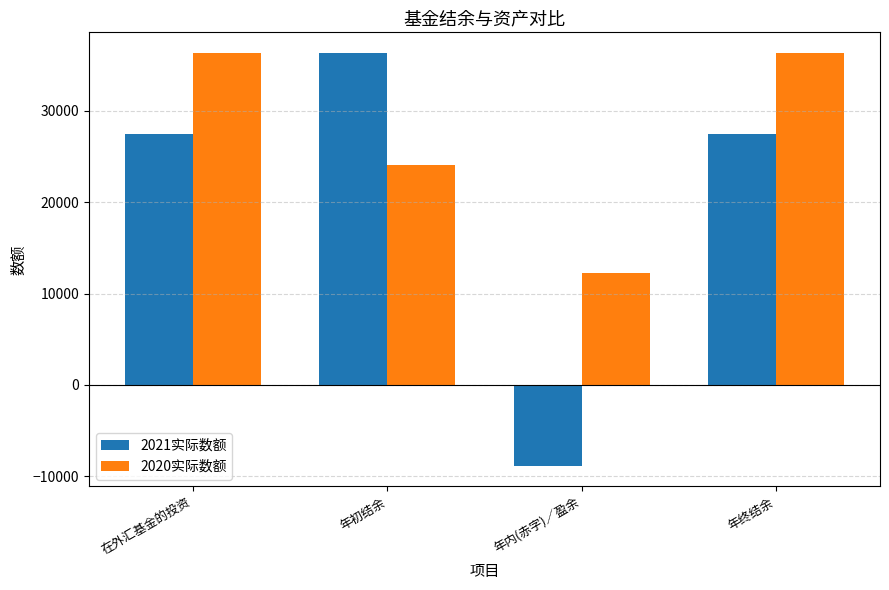

Are the bars horizontal?

No